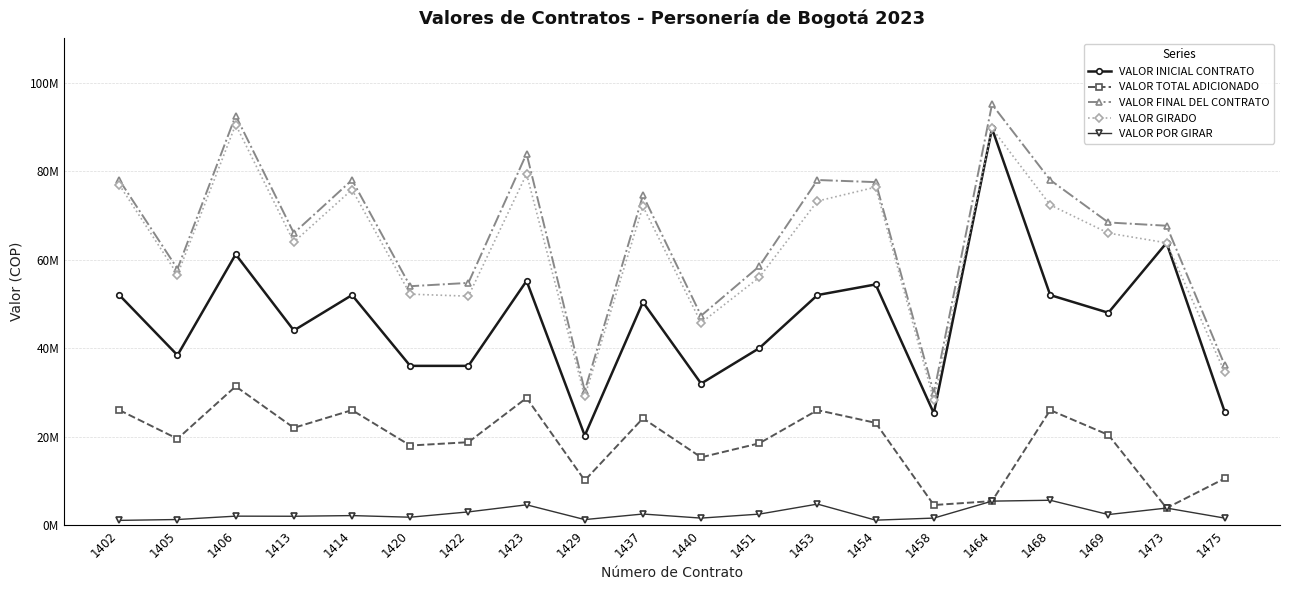

Does the chart have visible grid lines?

Yes